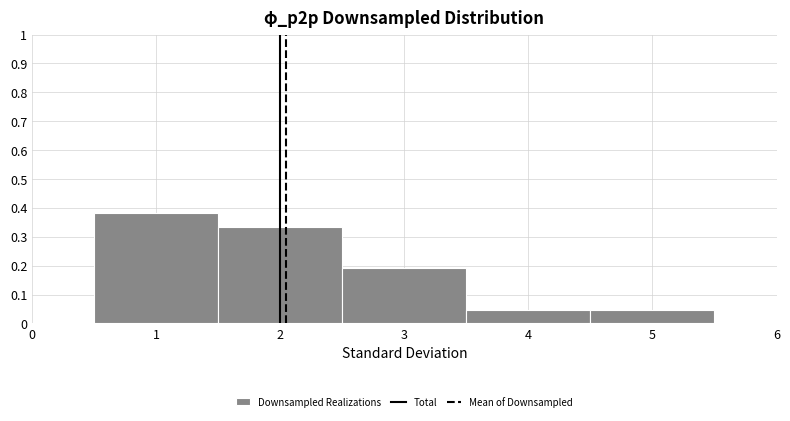

Reading left to right, transcribe this chart: for each bar, give the range it covers on the x-axis and its height. The values are not printed on the chart, so give them approximately, as read against the axis.

0.5 to 1.5: 0.38
1.5 to 2.5: 0.33
2.5 to 3.5: 0.19
3.5 to 4.5: 0.05
4.5 to 5.5: 0.05